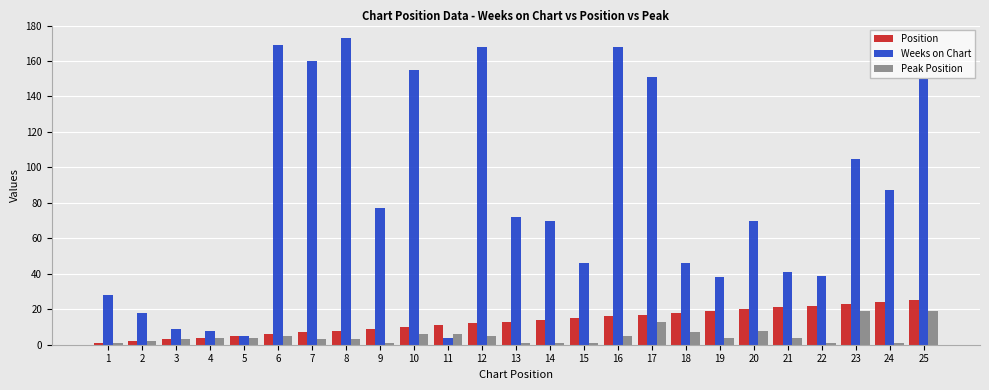

Where is Weeks on Chart nearest to the value 88?

24